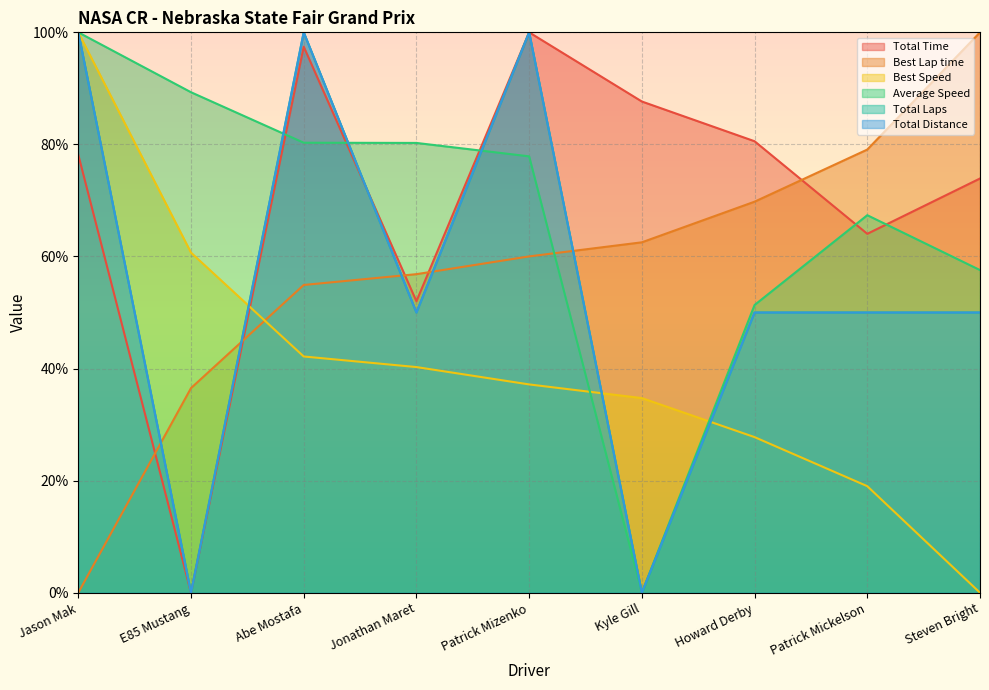

What is the maximum value shown in the chart?

100.0